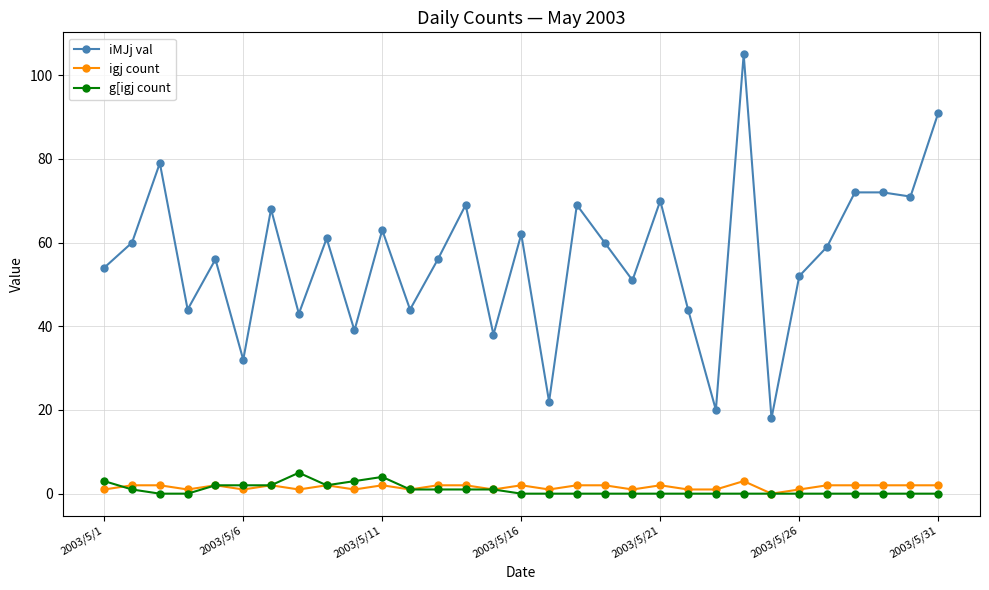

Which series has the largest total across all categories?

iMJj val